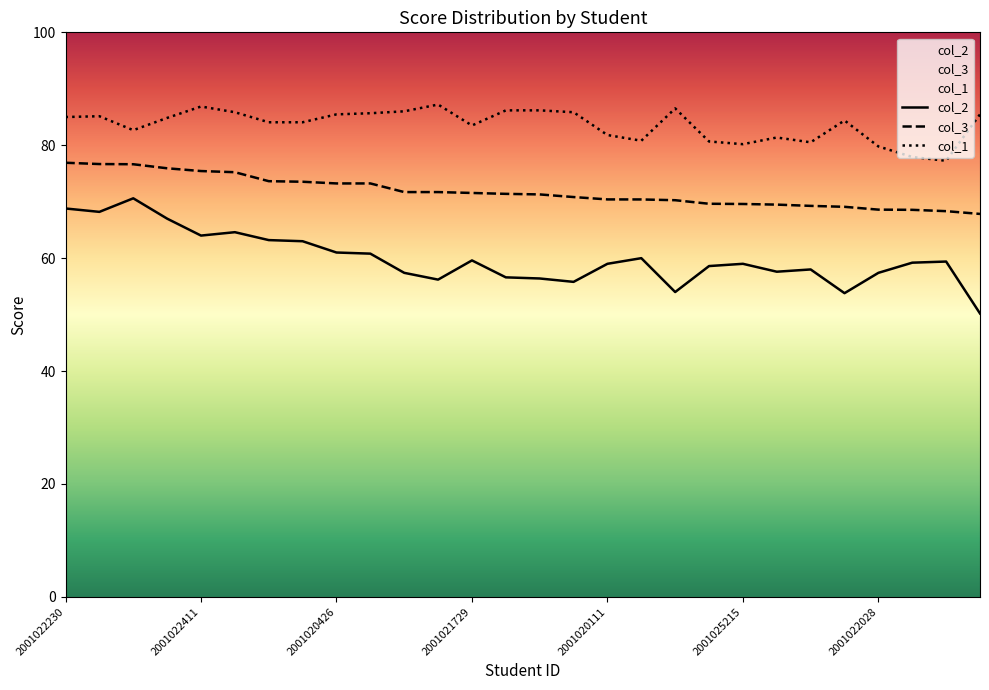

The value of col_2 at 26 is 78.6. True or false?

False